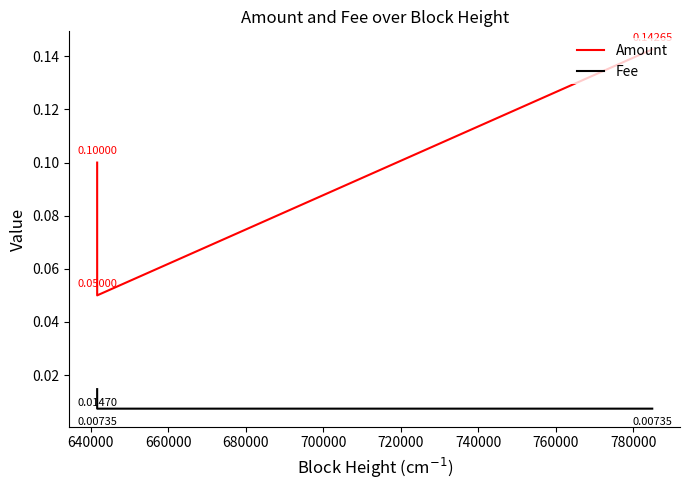

Which series has the widest spread of values?

Amount